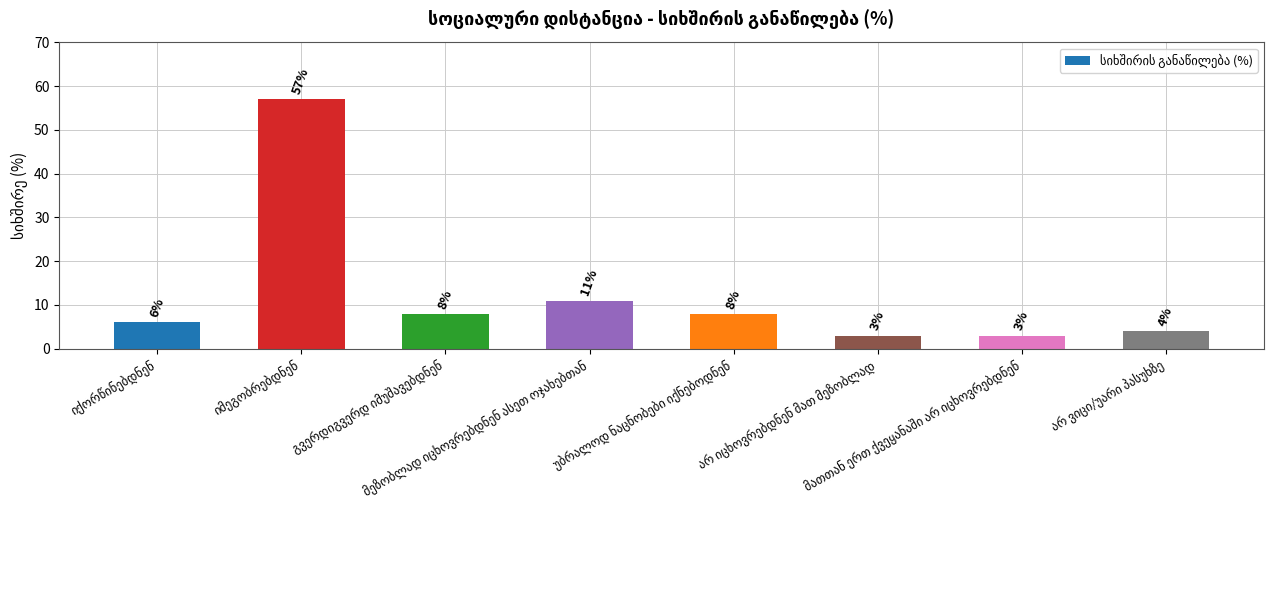

Does the chart contain any negative values?

No